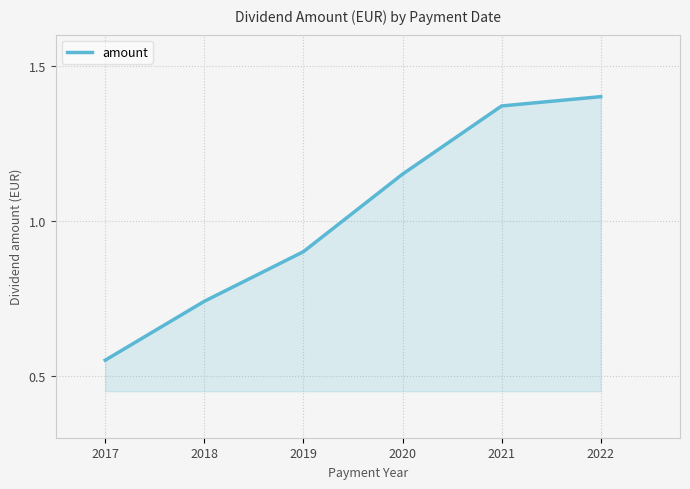

What is the difference between the second highest and minimum values?

0.8